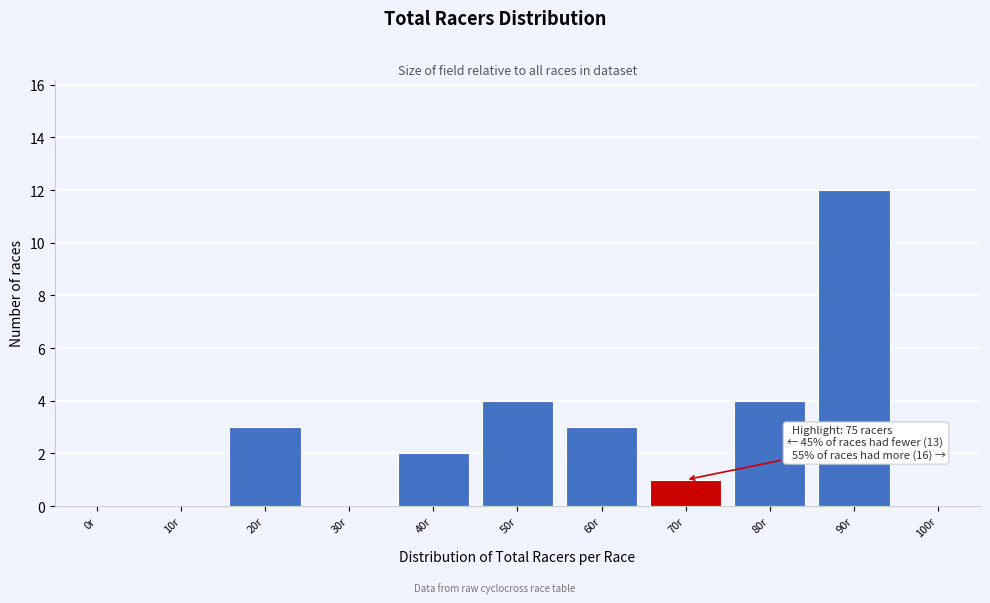

Reading right to left, list all the values displayed in this chart.

100r=0	90r=12	80r=4	70r=1	60r=3	50r=4	40r=2	30r=0	20r=3	10r=0	0r=0